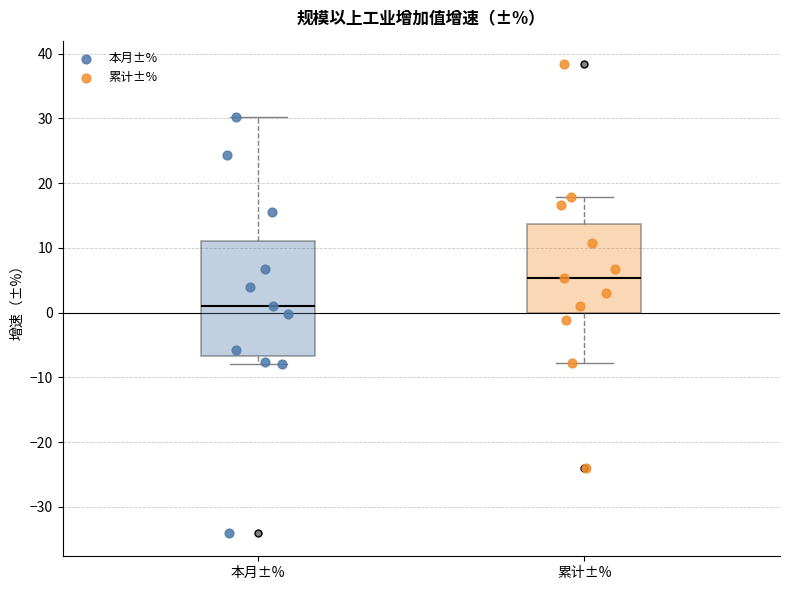

Which box has the highest median line?

累计±%